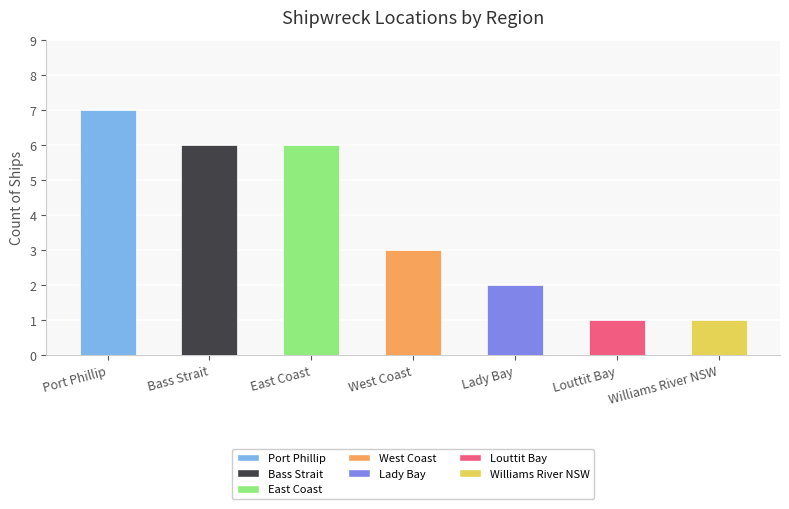

Does the chart contain stacked bars?

No